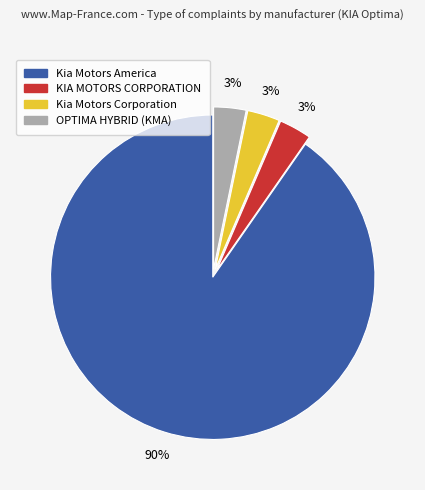

Which slice represents more than half of the pie?

Kia Motors America